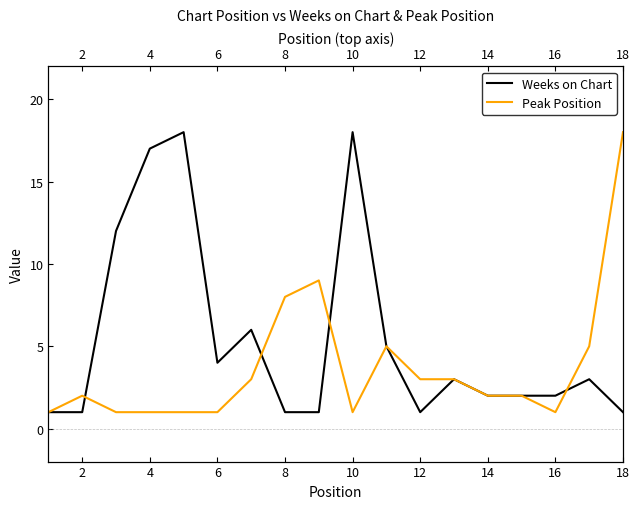

Which series ends up on top after the final intersection of Weeks on Chart and Peak Position?

Peak Position